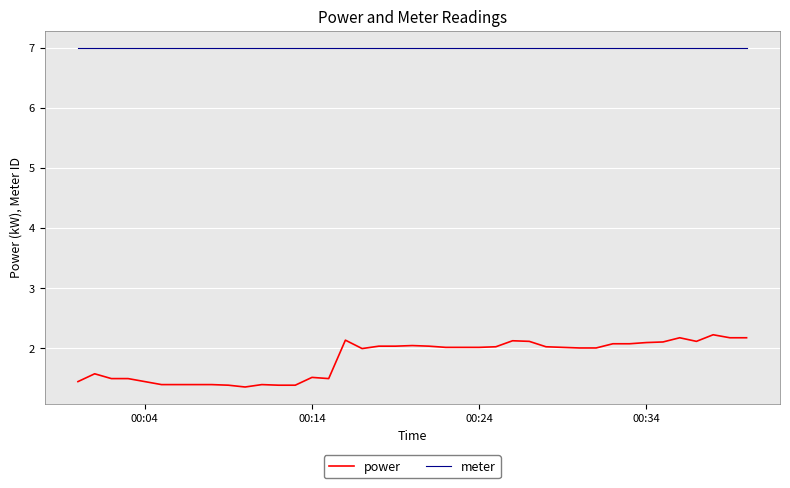

Which series has the largest range (max minus min)?

power